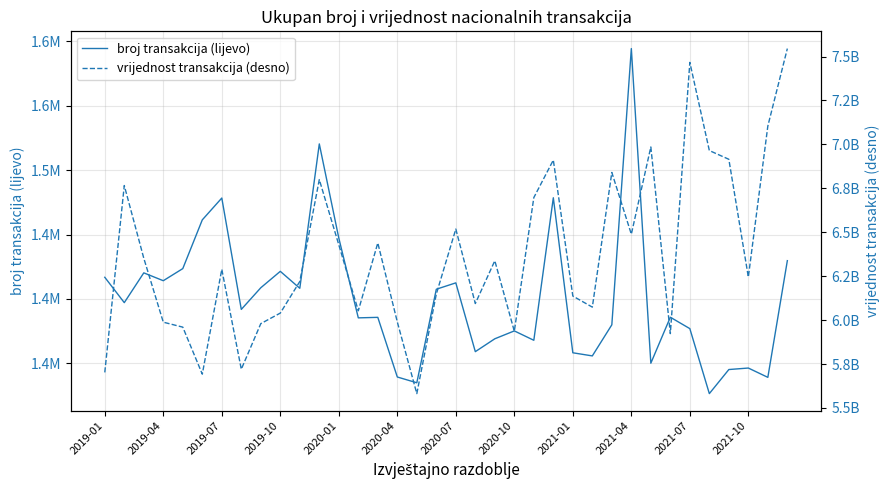

True or false: broj transakcija (lijevo) has more than 2 points higher than both neighbors.

True